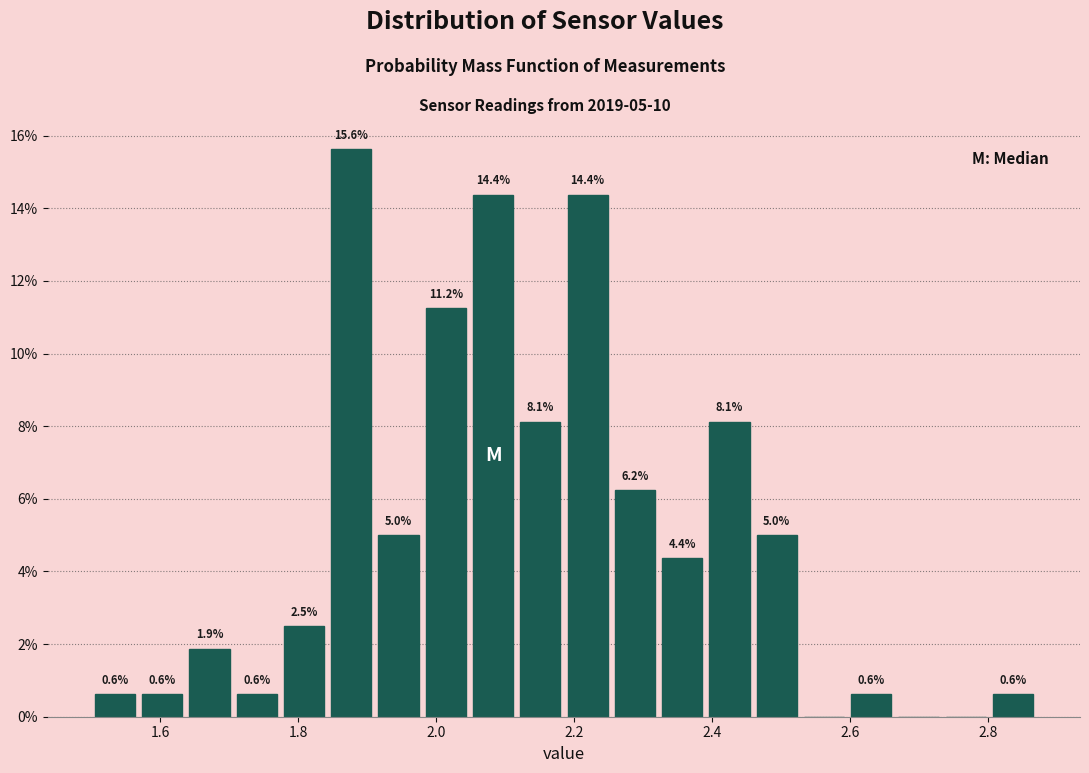

Read against the x-axis, roughly where is the centre of the tallest bar?

1.88